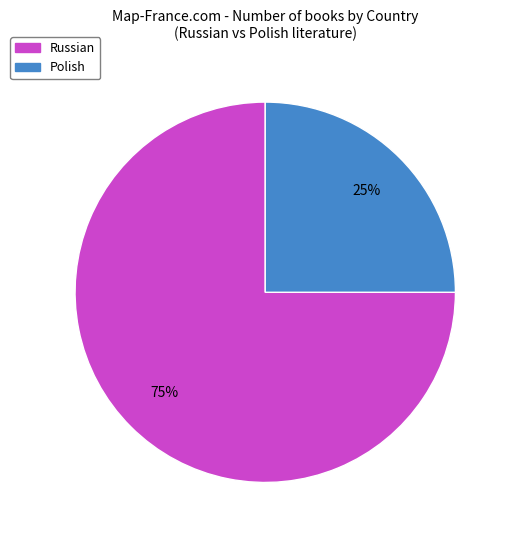

Does Russian account for over 50% of the chart?

Yes